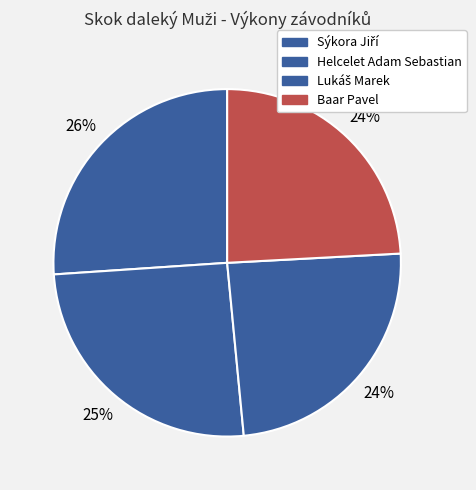

How many segments does this pie chart have?

4